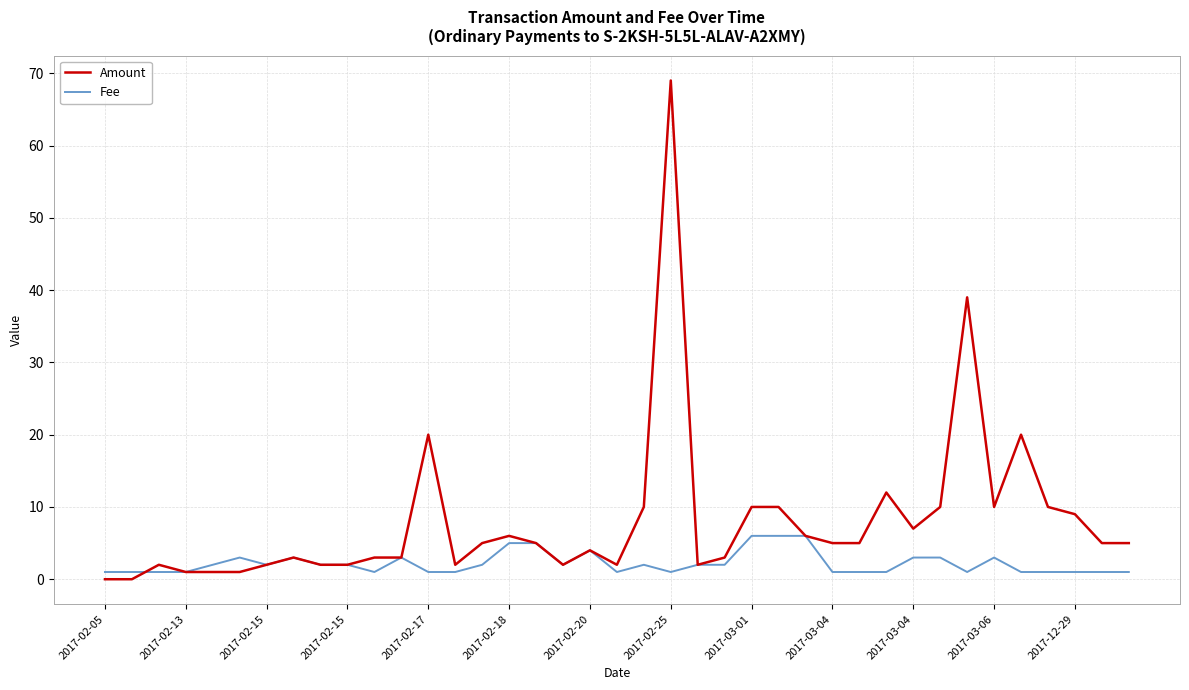

Which series has the widest spread of values?

Amount